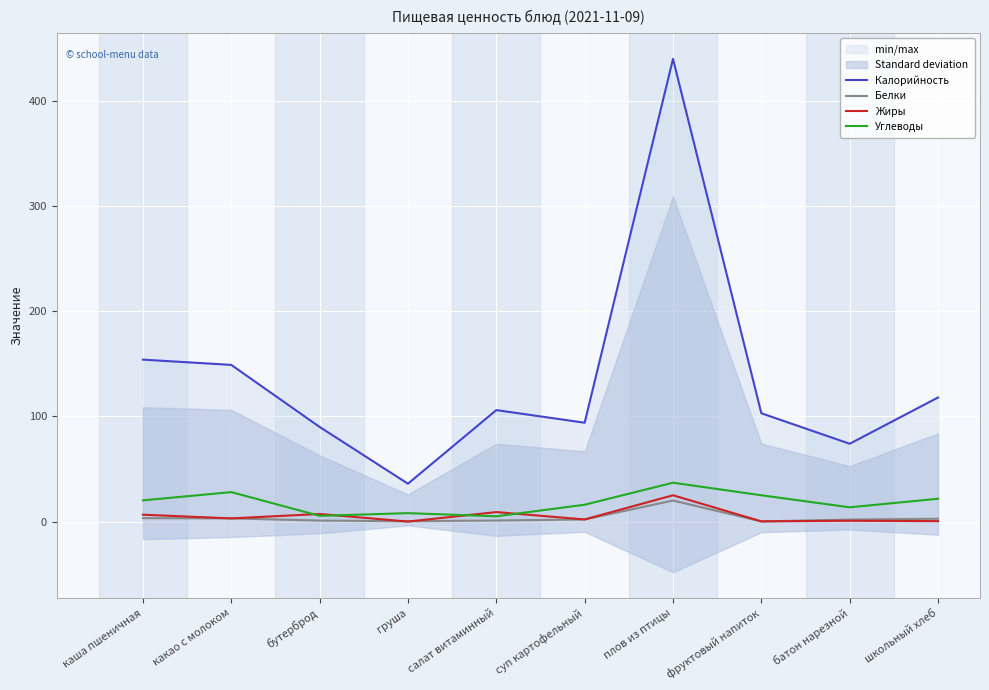

Reading left to right, transcribe all the data shown in this chart.

Калорийность: каша пшеничная=154.0	какао с молоком=149.0	бутерброд=90.0	груша=36.0	салат витаминный=106.0	суп картофельный=94.0	плов из птицы=440.0	фруктовый напиток=103.0	батон нарезной=74.0	школьный хлеб=118.0
Белки: каша пшеничная=3.3	какао с молоком=3.0	бутерброд=0.9	груша=0.3	салат витаминный=1.0	суп картофельный=2.0	плов из птицы=20.0	фруктовый напиток=0.1	батон нарезной=1.9	школьный хлеб=2.7
Жиры: каша пшеничная=6.5	какао с молоком=3.0	бутерброд=7.2	груша=0.0	салат витаминный=9.0	суп картофельный=2.0	плов из птицы=25.0	фруктовый напиток=0.2	батон нарезной=0.8	школьный хлеб=0.4
Углеводы: каша пшеничная=20.1	какао с молоком=28.0	бутерброд=5.4	груша=8.0	салат витаминный=5.0	суп картофельный=16.0	плов из птицы=36.9	фруктовый напиток=25.0	батон нарезной=13.6	школьный хлеб=21.7